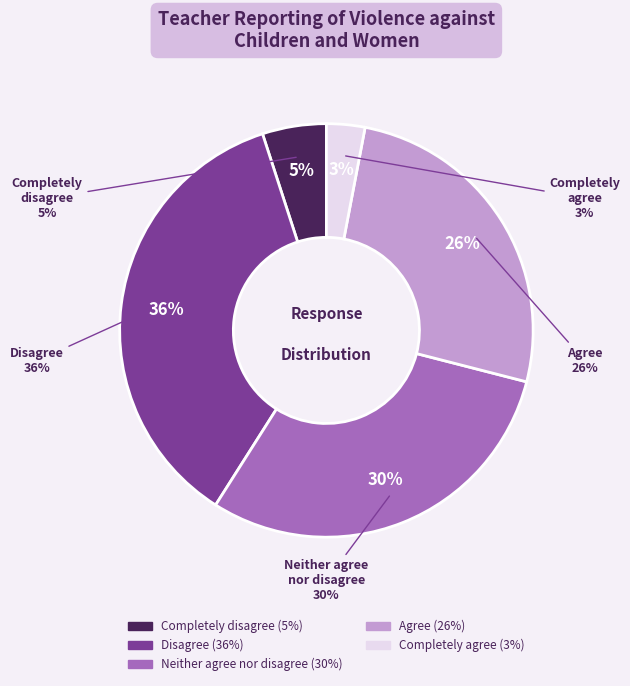

True or false: Agree accounts for 32% of the total.

False